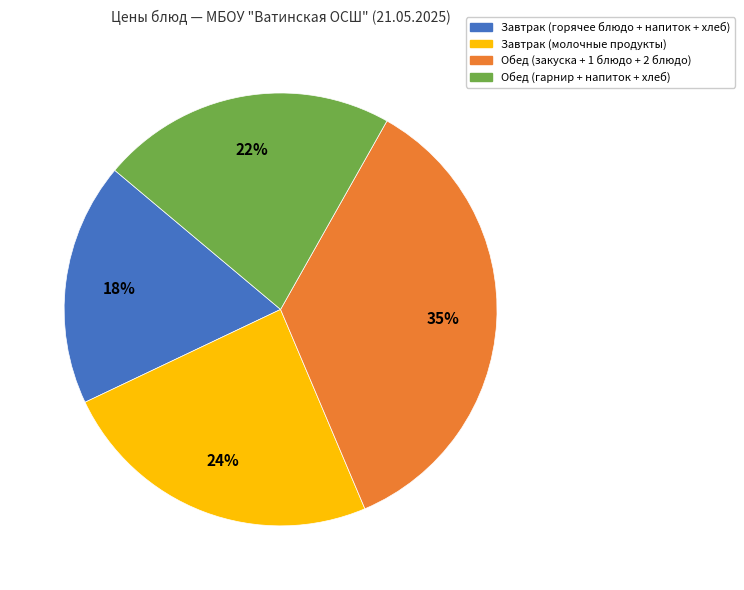

To the nearest percent, what is the difference between the largest and smallest slice percentages?

17%